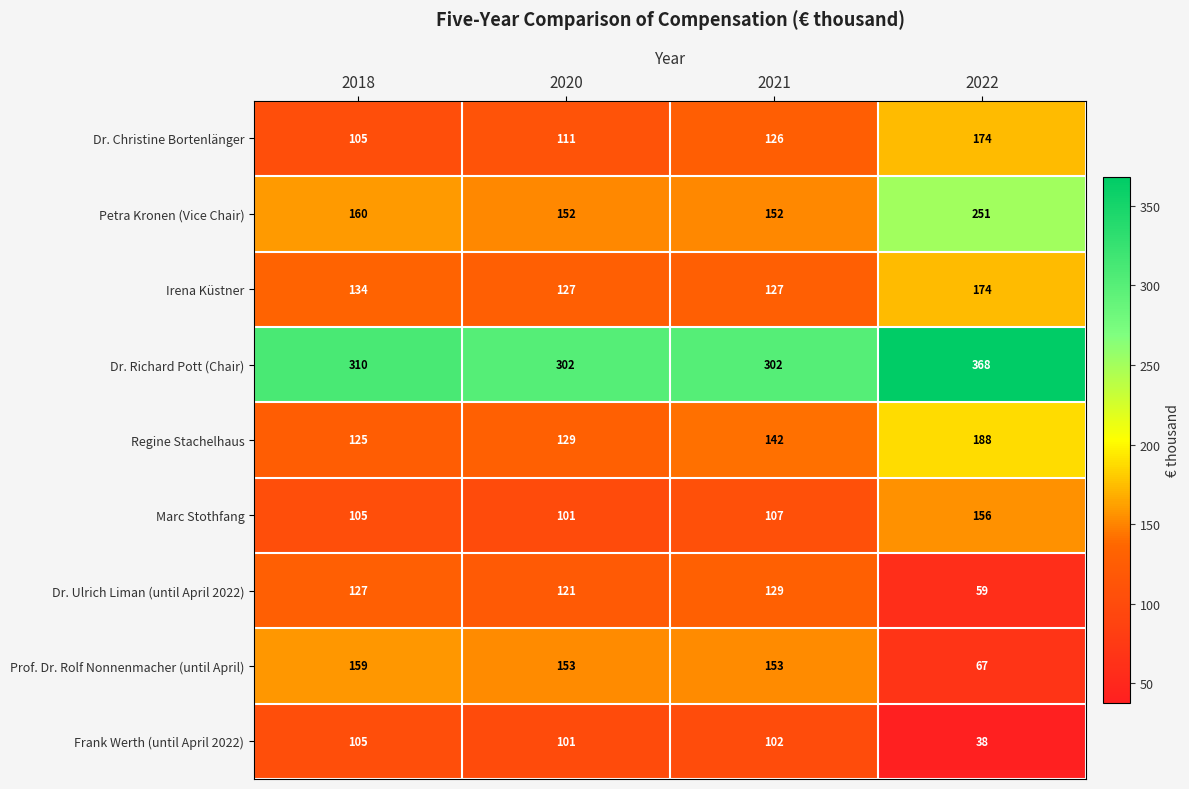

What is the difference between the second highest and minimum values in the Regine Stachelhaus series?

17